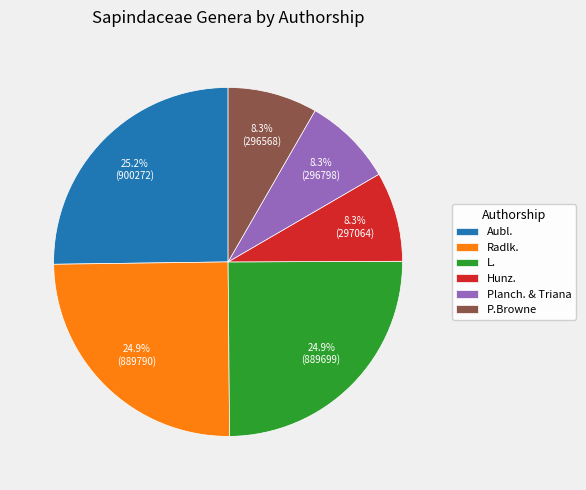

To the nearest percent, what percentage of the pie is Aubl.?

25%